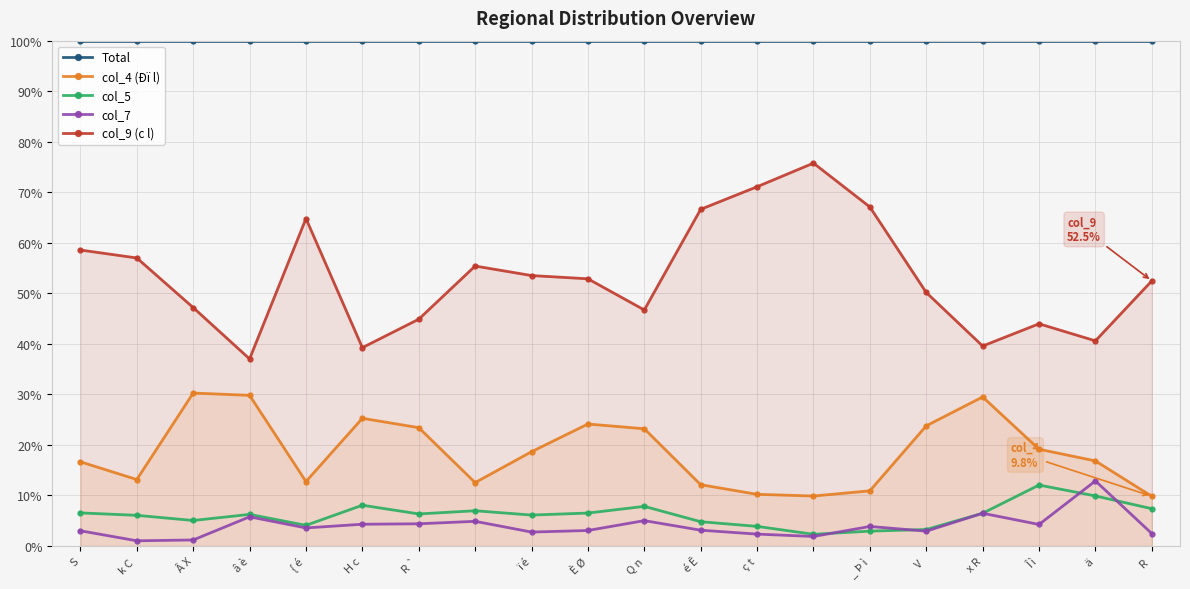

What are all the series names shown in the legend?

Total, col_4 (Ðï l), col_5, col_7, col_9 (c l)